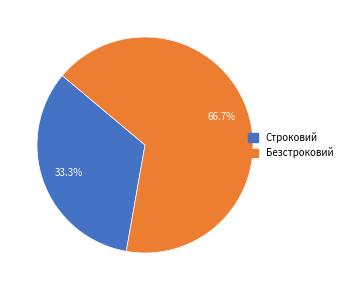

Is there a majority slice in this chart?

Yes